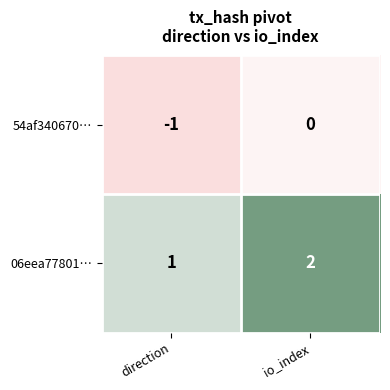

Reading left to right, transcribe all the data shown in this chart.

54af340670…: direction=-1	io_index=0
06eea77801…: direction=1	io_index=2